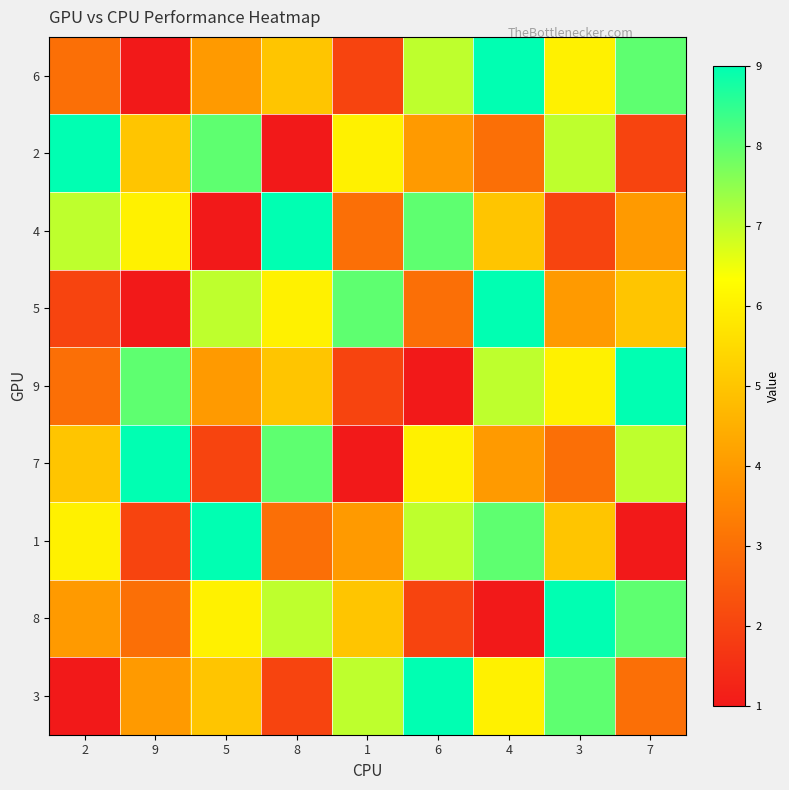

Reading left to right, transcribe all the data shown in this chart.

6: 2=3	9=1	5=4	8=5	1=2	6=7	4=9	3=6	7=8
2: 2=9	9=5	5=8	8=1	1=6	6=4	4=3	3=7	7=2
4: 2=7	9=6	5=1	8=9	1=3	6=8	4=5	3=2	7=4
5: 2=2	9=1	5=7	8=6	1=8	6=3	4=9	3=4	7=5
9: 2=3	9=8	5=4	8=5	1=2	6=1	4=7	3=6	7=9
7: 2=5	9=9	5=2	8=8	1=1	6=6	4=4	3=3	7=7
1: 2=6	9=2	5=9	8=3	1=4	6=7	4=8	3=5	7=1
8: 2=4	9=3	5=6	8=7	1=5	6=2	4=1	3=9	7=8
3: 2=1	9=4	5=5	8=2	1=7	6=9	4=6	3=8	7=3